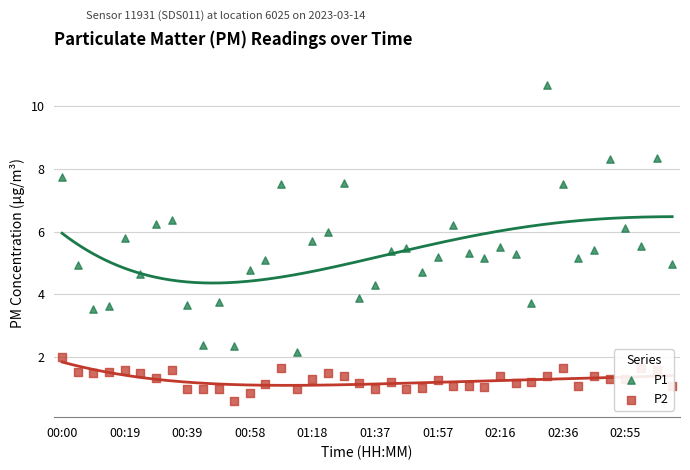

What are all the series names shown in the legend?

P1, P2